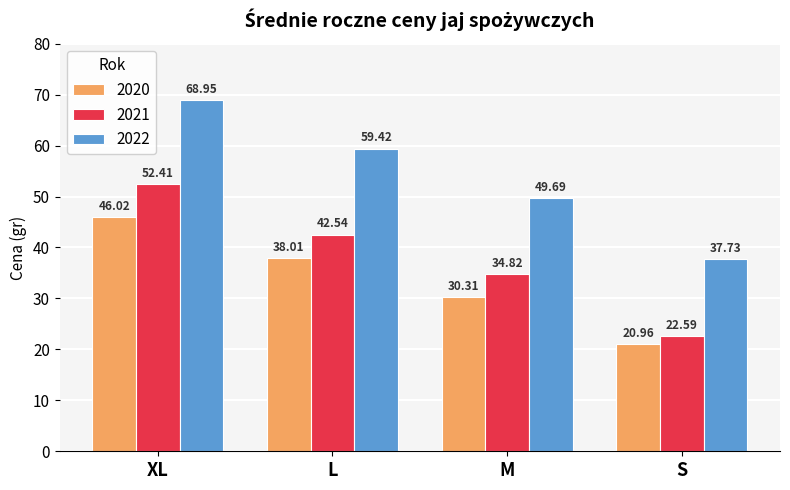

Reading right to left, extract all data points from this chart.

2020: 21.0	30.3	38.0	46.0
2021: 22.6	34.8	42.5	52.4
2022: 37.7	49.7	59.4	69.0